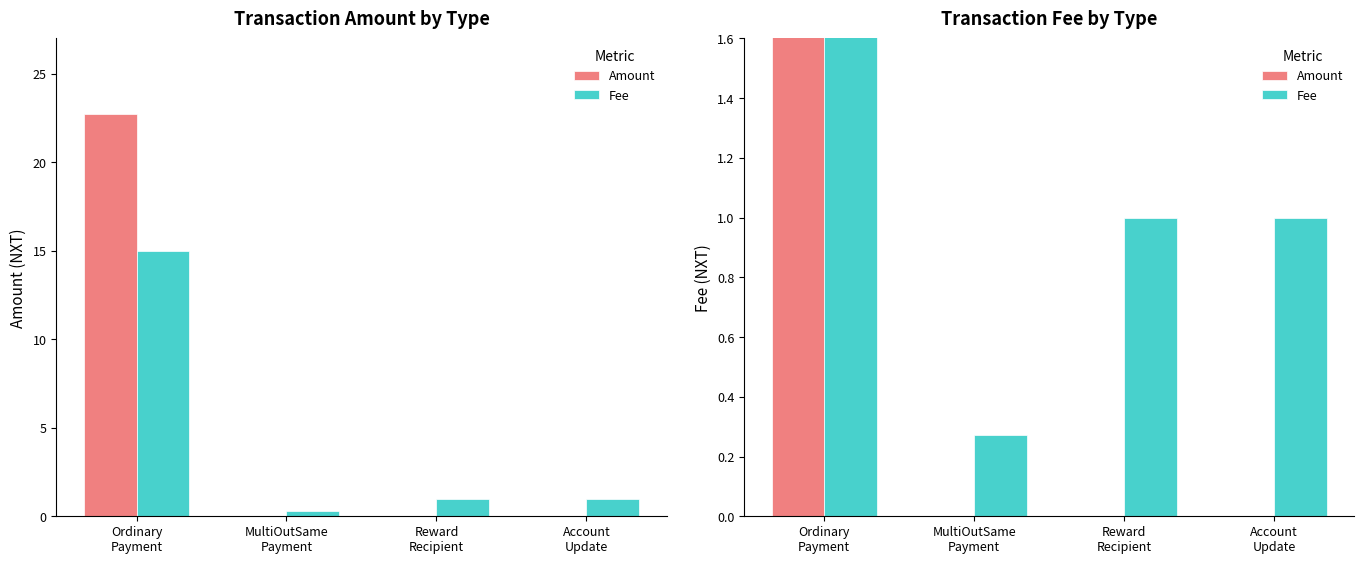

How many series are shown in this chart?

2